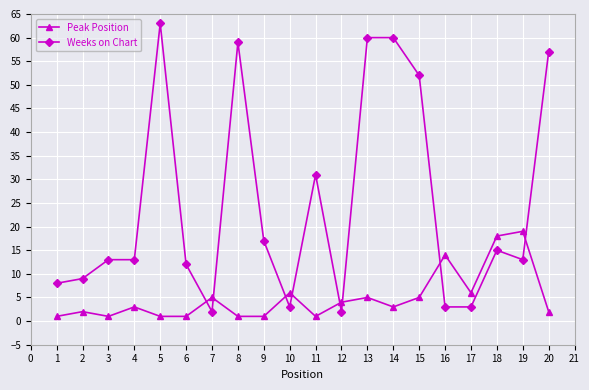

True or false: Peak Position and Weeks on Chart cross at least once.

True